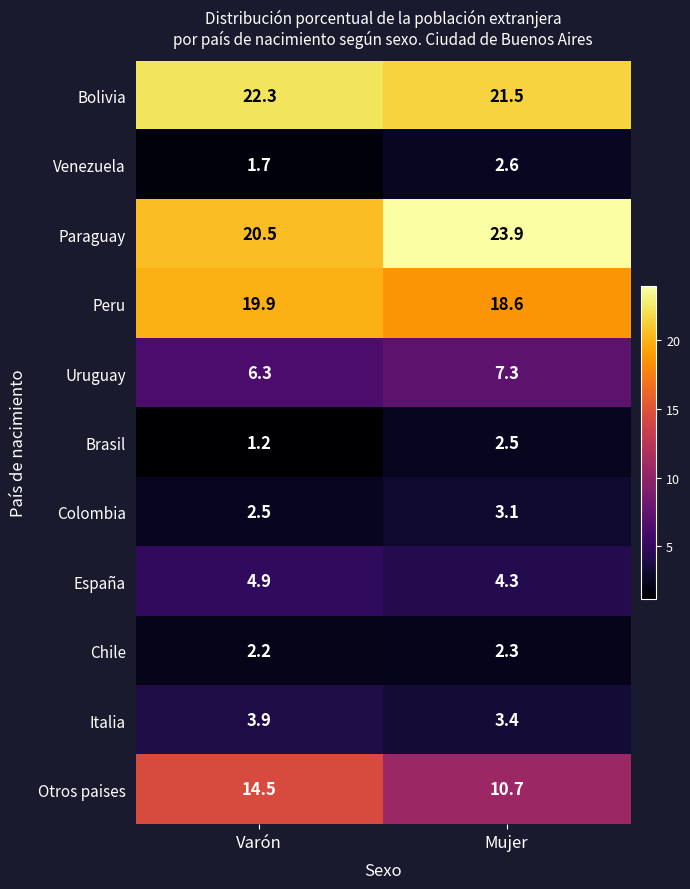

List the series in order of their peak value, lowest first.

Chile, Brasil, Venezuela, Colombia, Italia, España, Uruguay, Otros paises, Peru, Bolivia, Paraguay